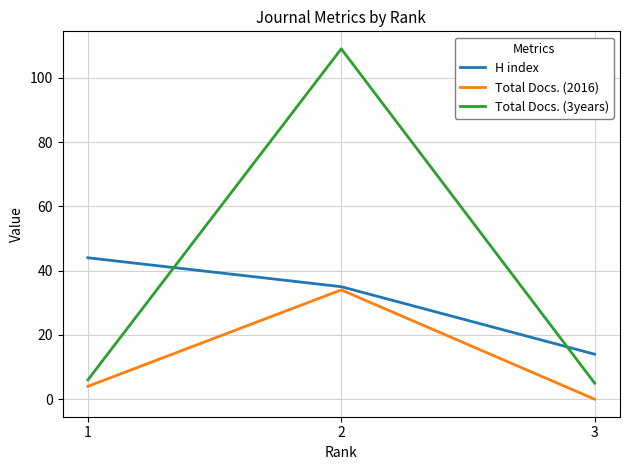

List the series in order of their peak value, highest first.

Total Docs. (3years), H index, Total Docs. (2016)